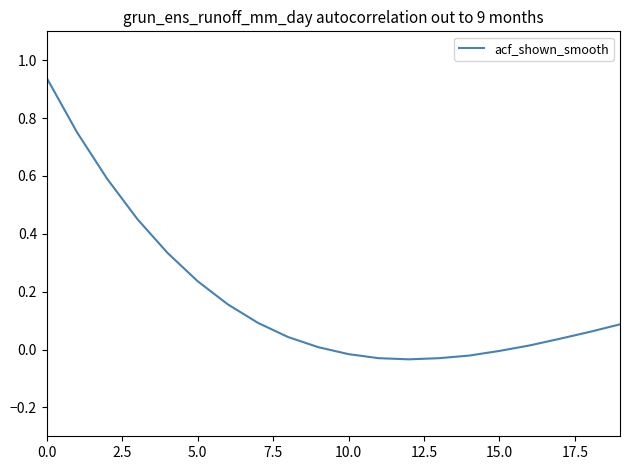

What is the difference between the maximum and minimum values?

1.0